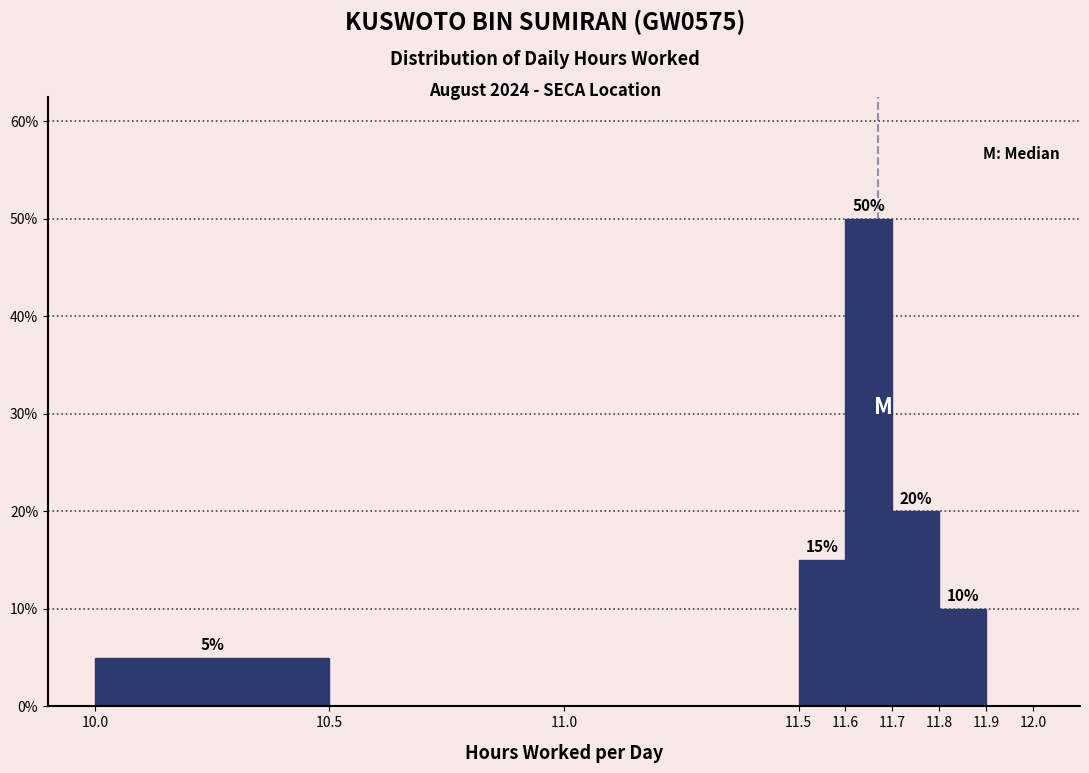

Which range on the x-axis has the tallest bar?

11.6 to 11.7